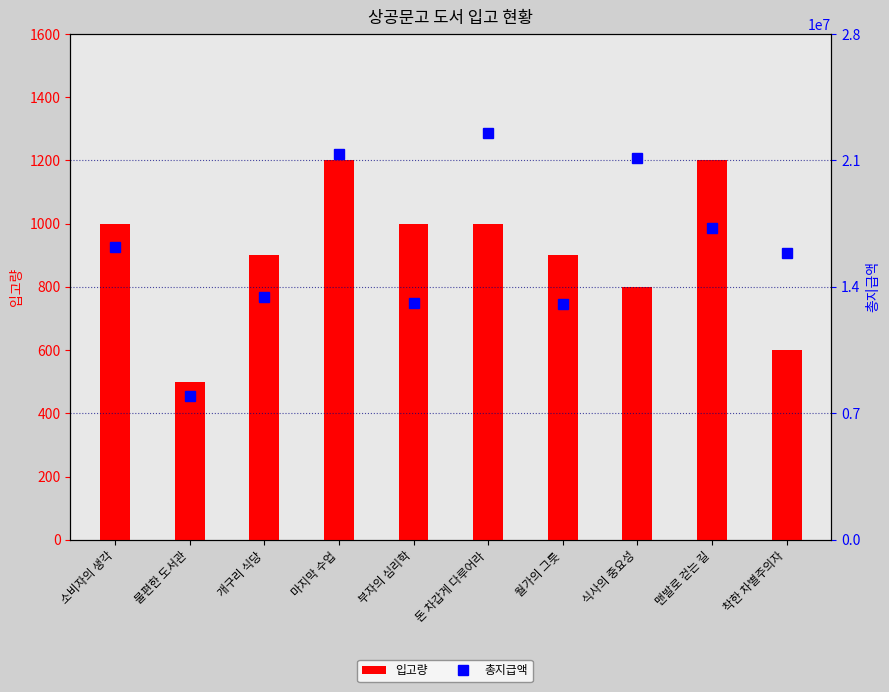

What is the sum of all 입고량 values?

9100